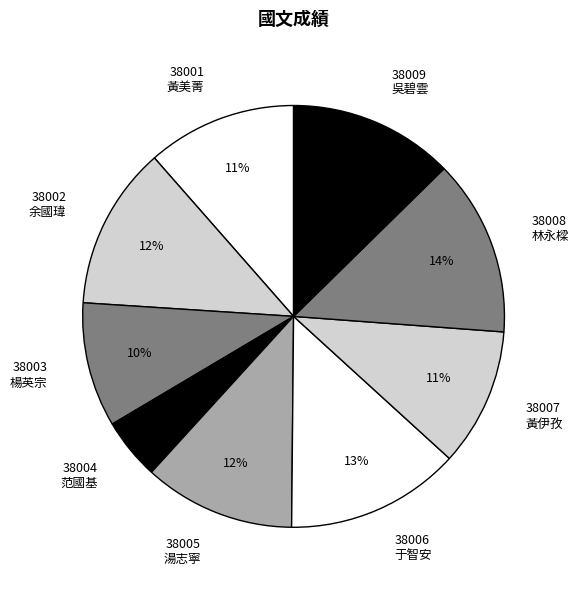

How many slices are in this pie chart?

9